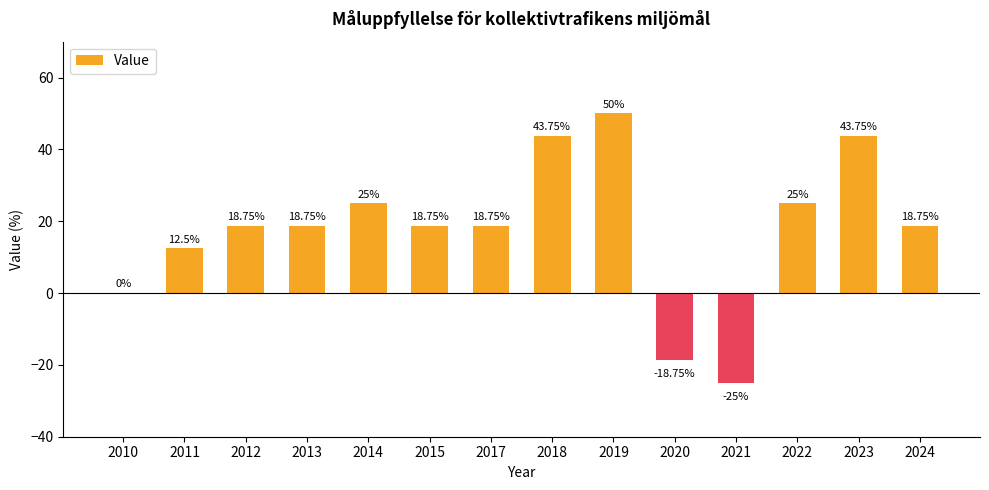

How many categories are shown in the chart?

14